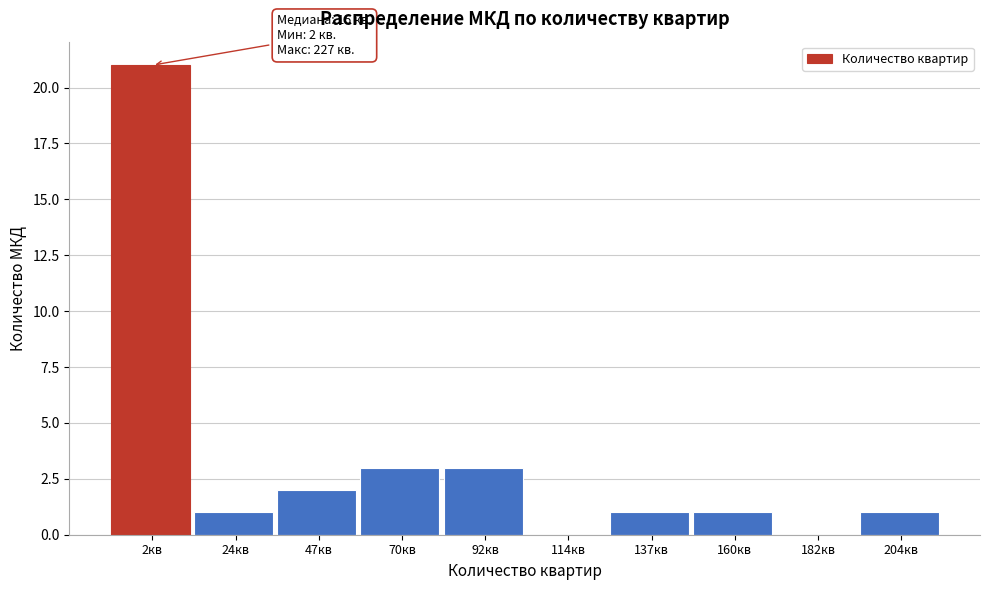

Reading left to right, what are all the values shown in this chart?

2кв=21	24кв=1	47кв=2	70кв=3	92кв=3	114кв=0	137кв=1	160кв=1	182кв=0	204кв=1